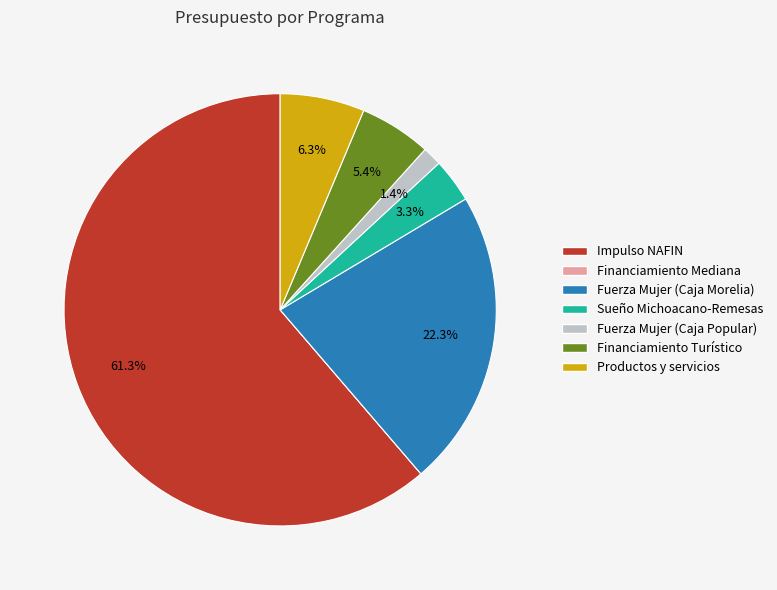

Does any single category account for the majority?

Yes